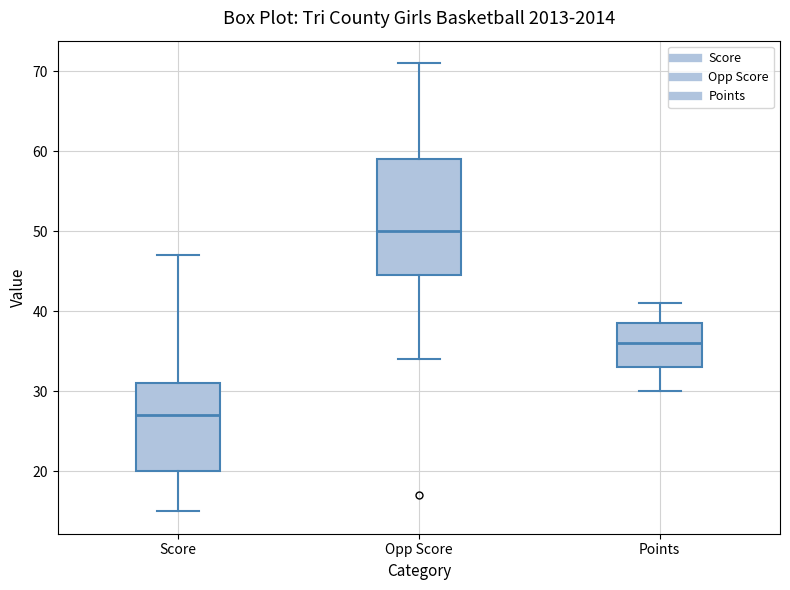

Where does the median line of the box for Score sit on the y-axis? The values are not printed on the chart, so give them approximately, as read against the axis.

27